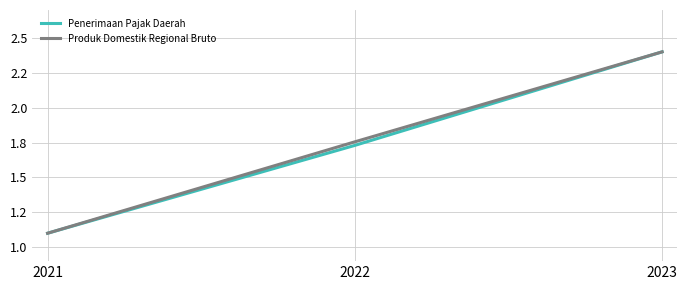

Which series changed the most between 2021 and 2022?

Produk Domestik Regional Bruto